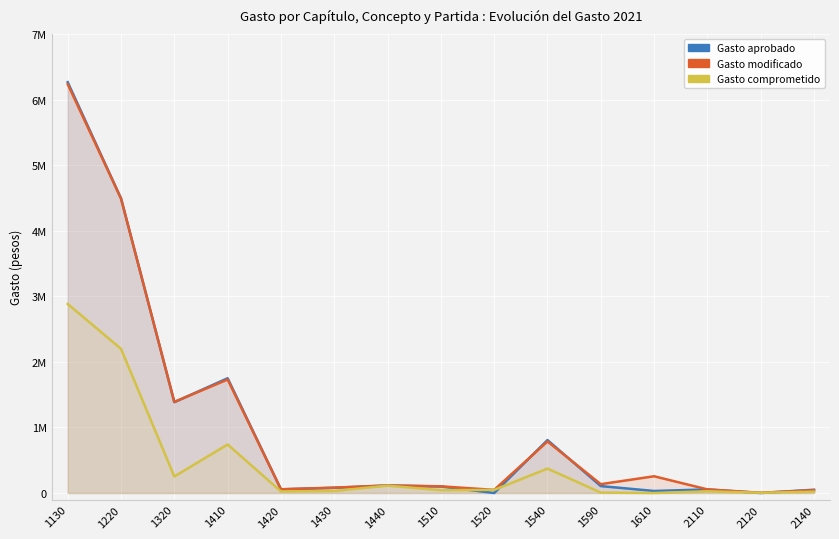

How many data points in Gasto aprobado are less than 99600?

7